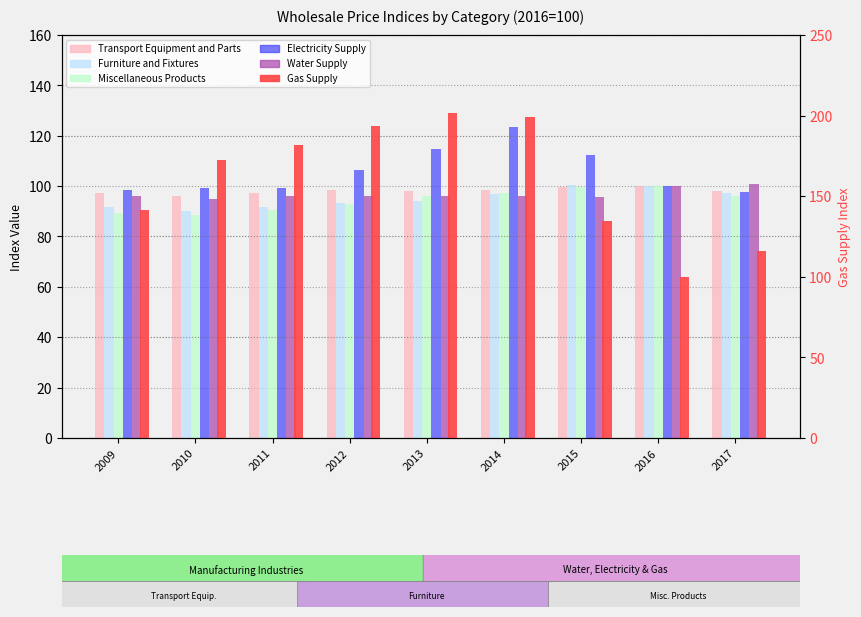

How many groups of bars are there?

9